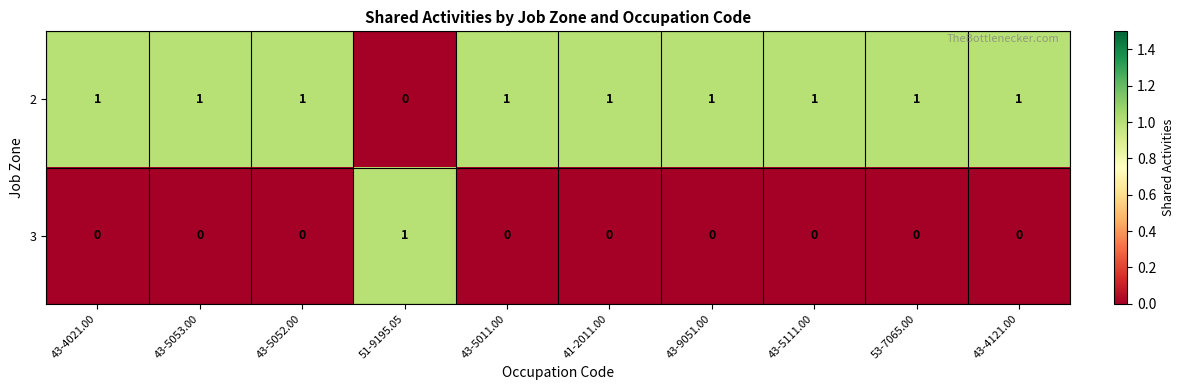

Rank the series by their average value, from lowest to highest.

3, 2